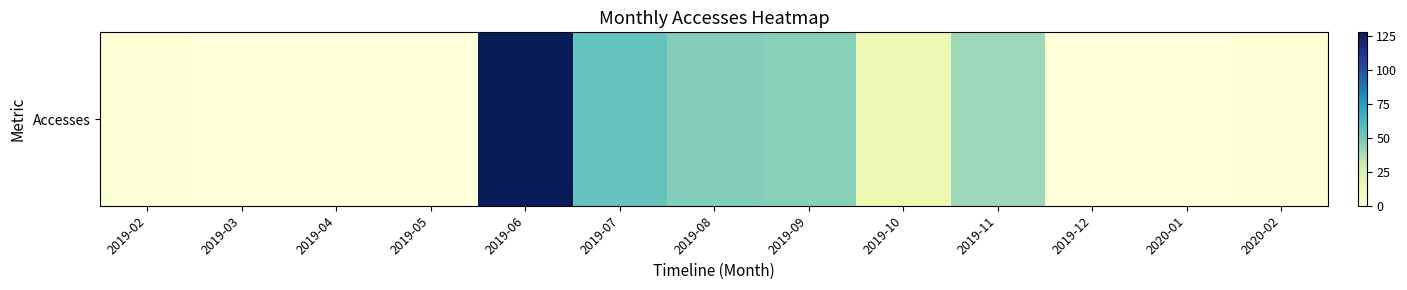

How many data points does each series have?

13